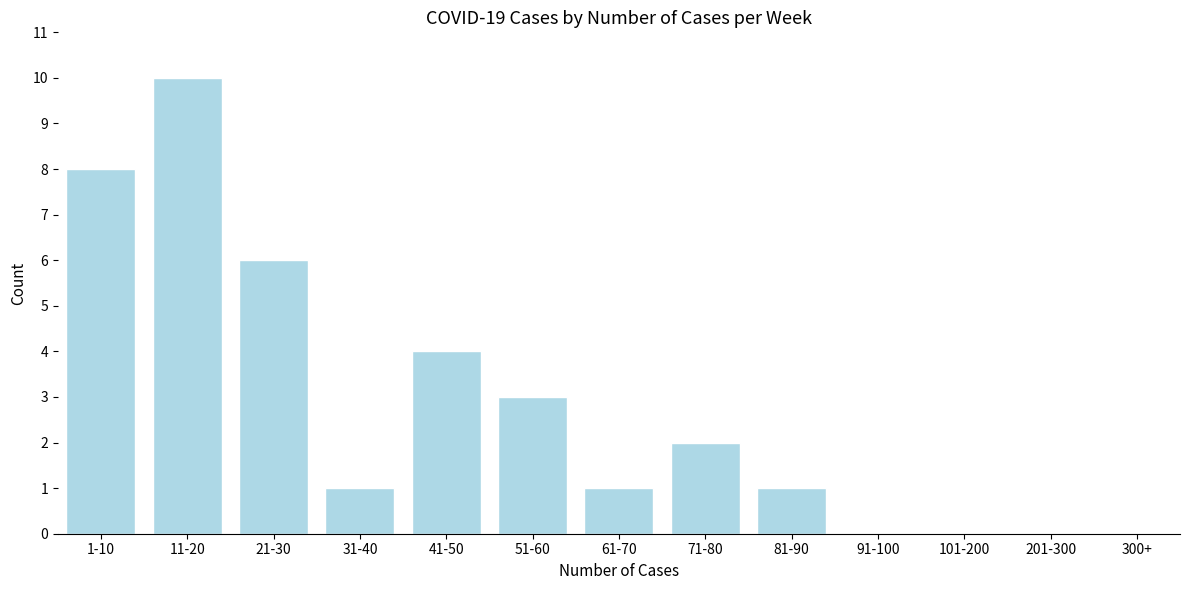

Reading left to right, what are all the values shown in this chart?

1-10=8	11-20=10	21-30=6	31-40=1	41-50=4	51-60=3	61-70=1	71-80=2	81-90=1	91-100=0	101-200=0	201-300=0